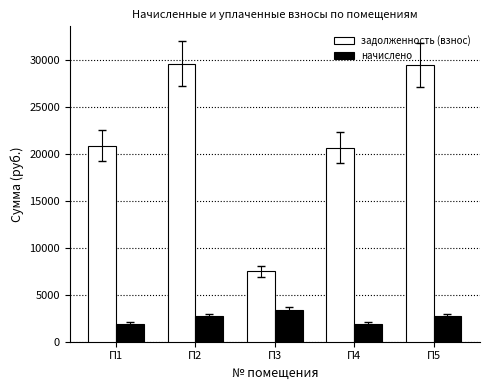

List the series in order of their peak value, highest first.

задолженность (взнос), начислено